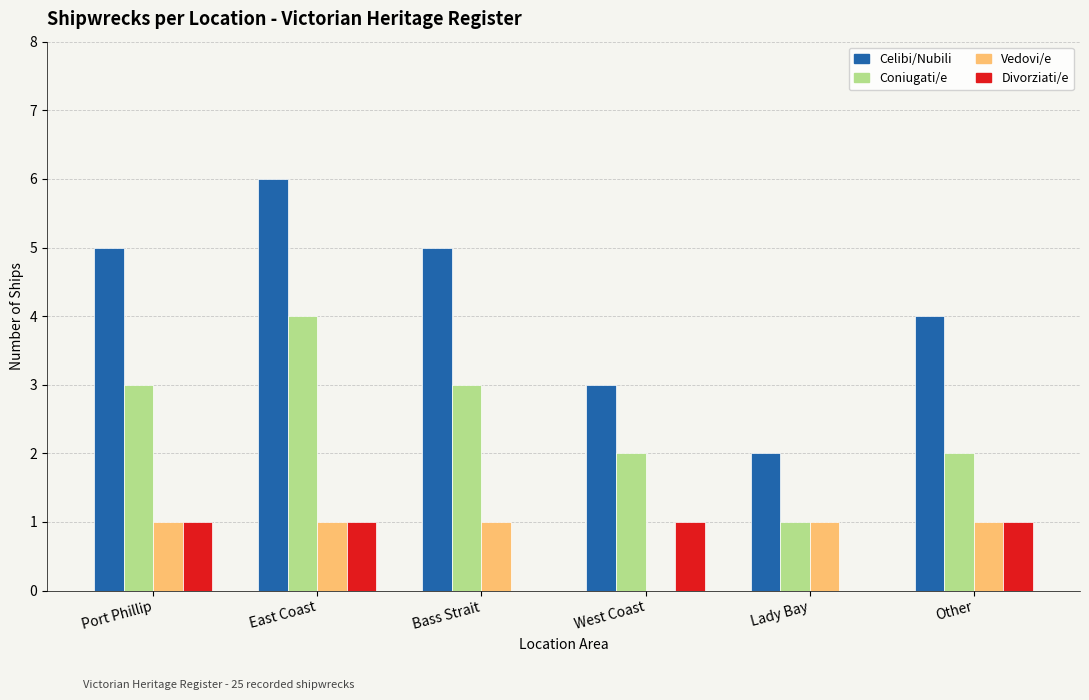

Which series has the largest total across all categories?

Celibi/Nubili